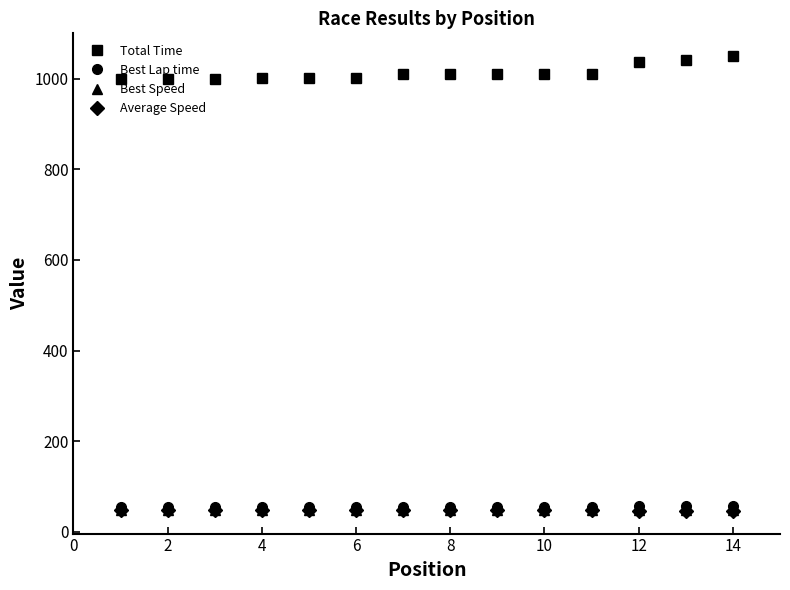

Count the number of data series in this chart.

4